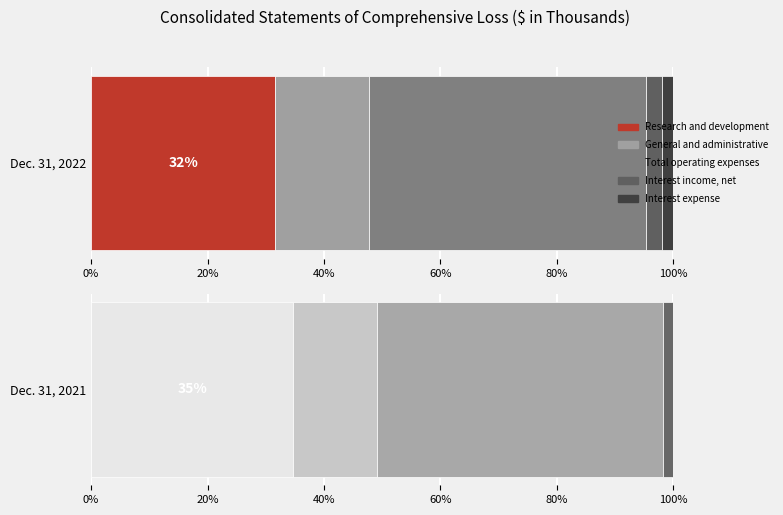

Is it true that Dec. 31, 2022 equals 52520 at Total operating expenses?

False